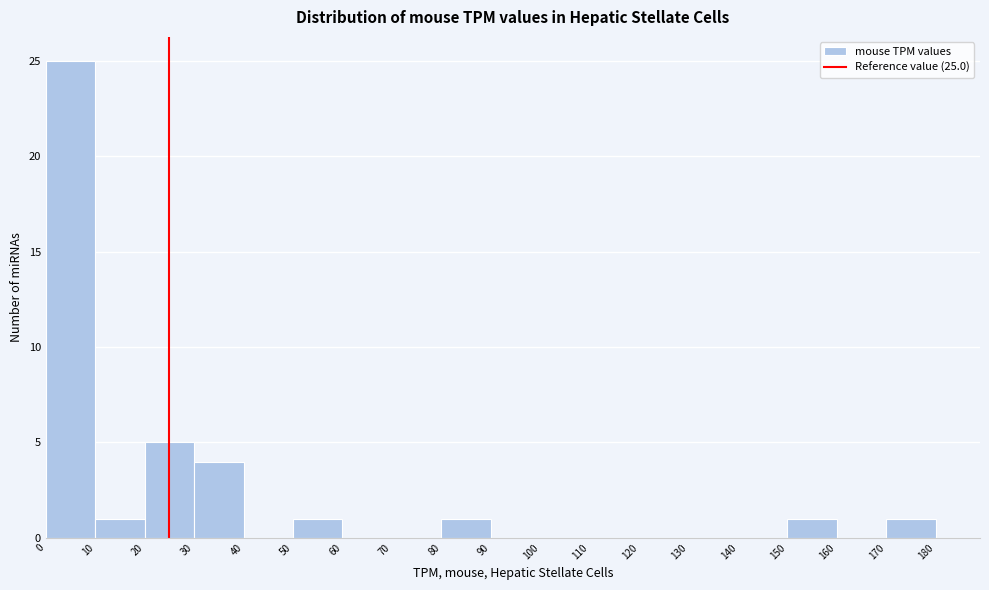

Which range on the x-axis has the tallest bar?

0 to 10